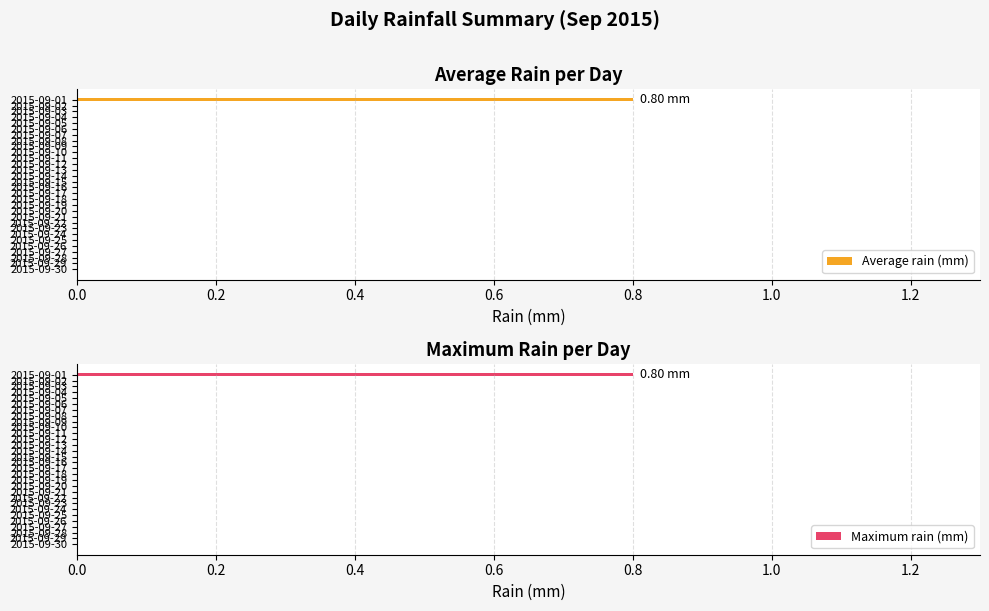

Which series has the largest range (max minus min)?

Average rain (mm)